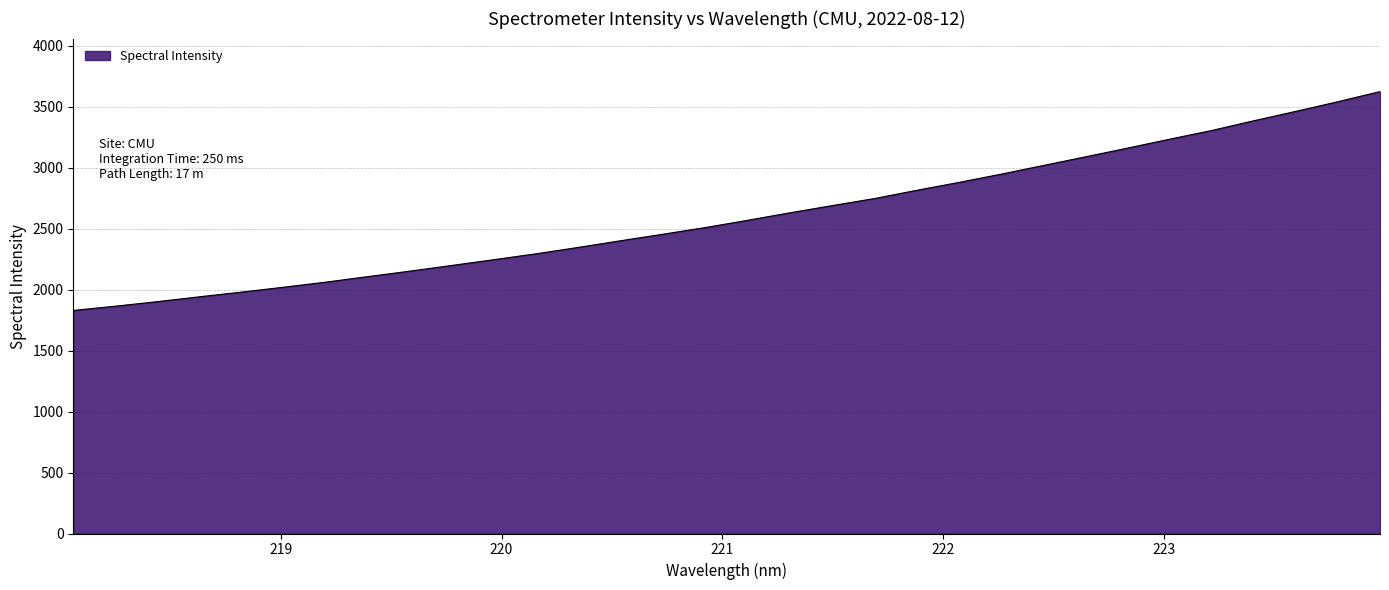

What is the difference between the maximum and minimum values?

1794.2